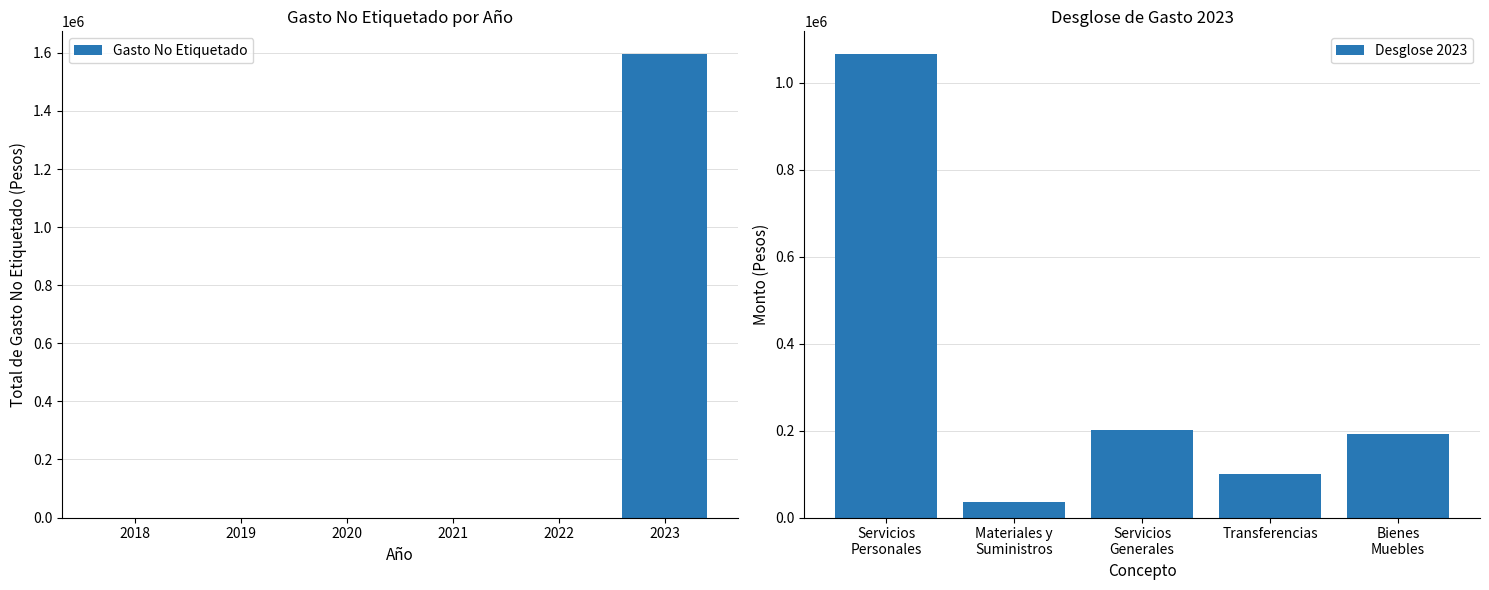

How many values in the Gasto No Etiquetado series exceed 0?

1